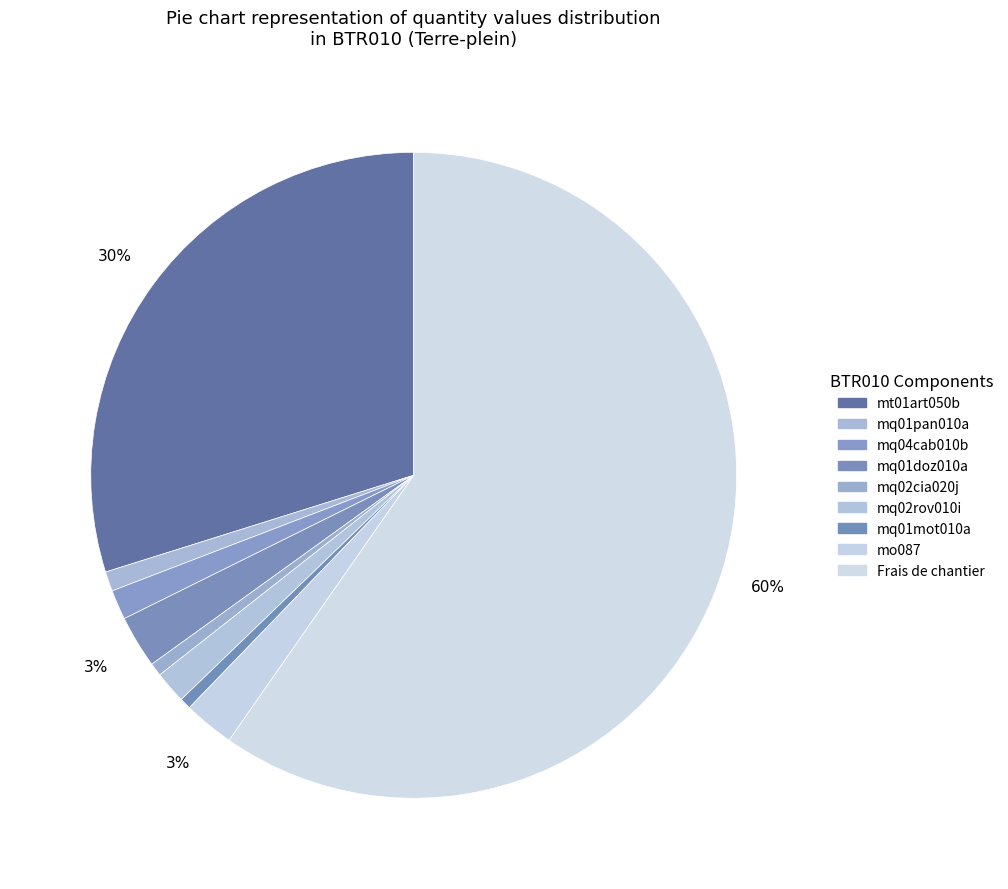

What percentage is NOT represented by mq01doz010a?

97.4%